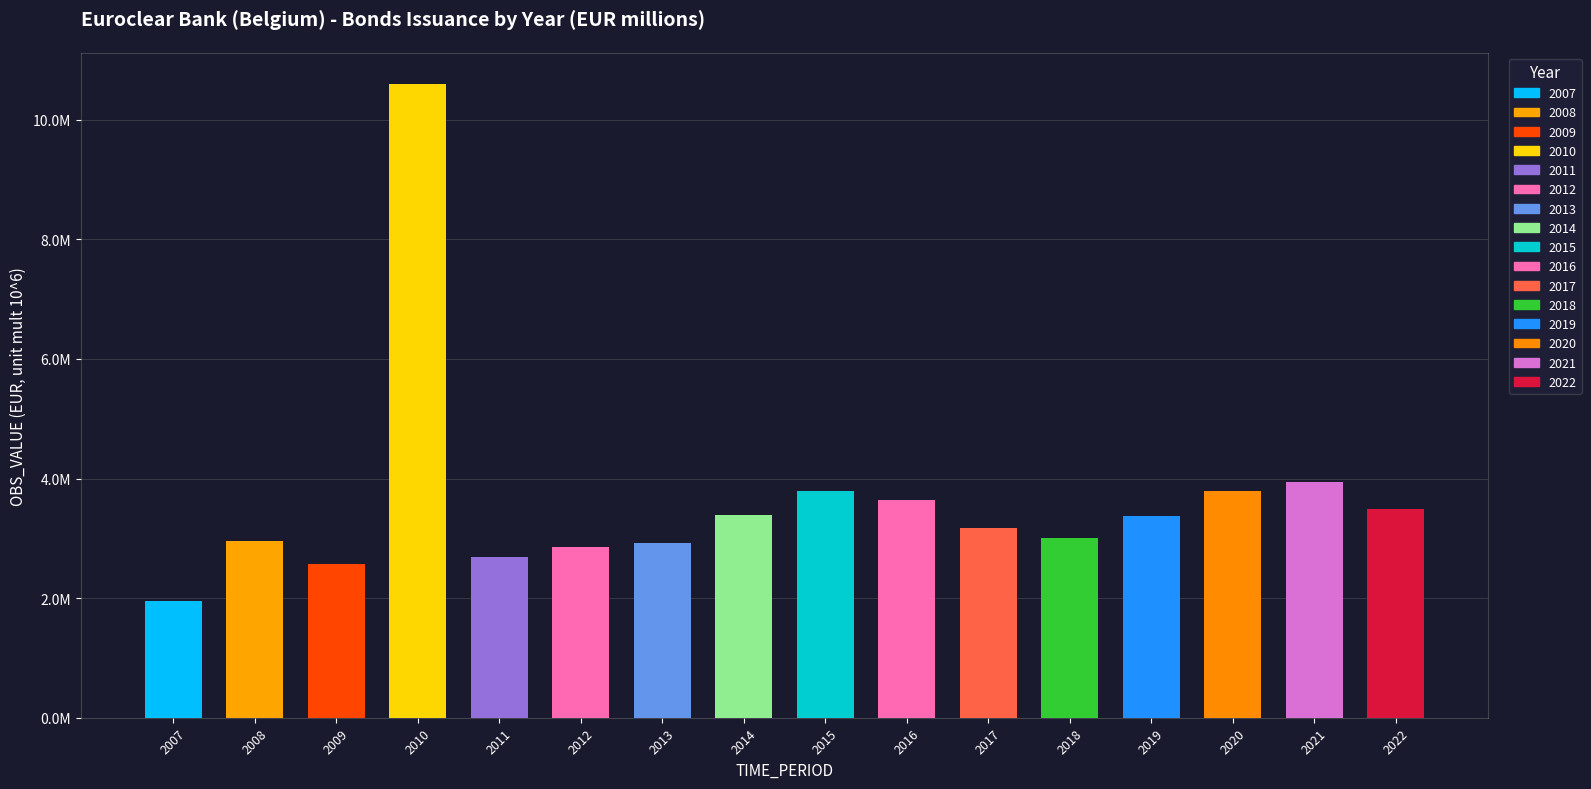

Are the bars horizontal?

No